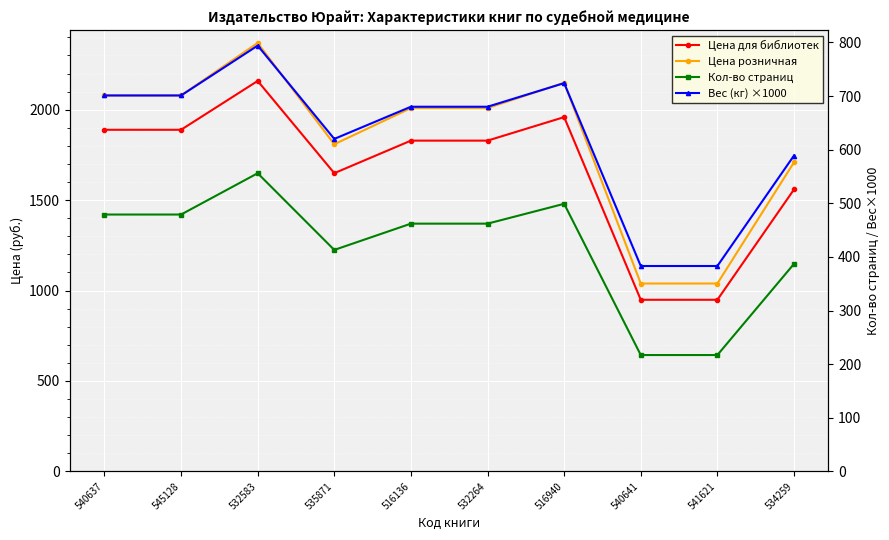

At how many categories does at least one series exceed 1556?

8